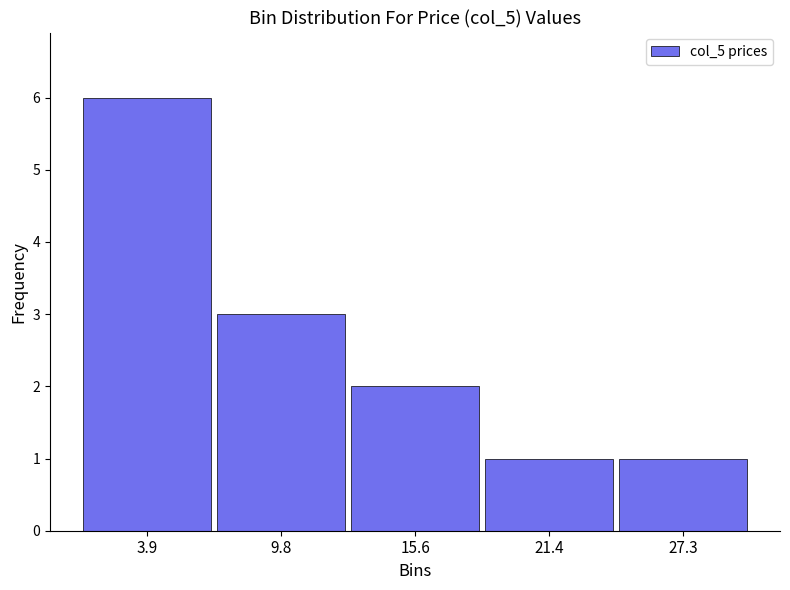

How tall is the bar that spans 1 to 7 on the x-axis? Neither the bar edges nor the heights are printed on the chart, so give them approximately, as read against the axes.

6